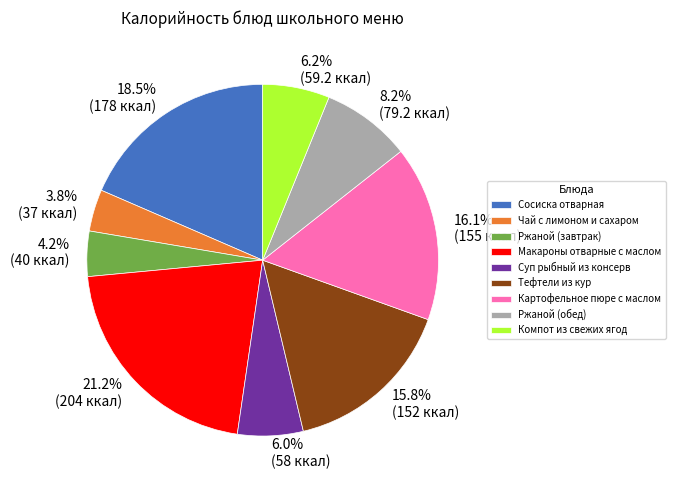

To the nearest percent, what is the difference between the largest and smallest slice percentages?

17%